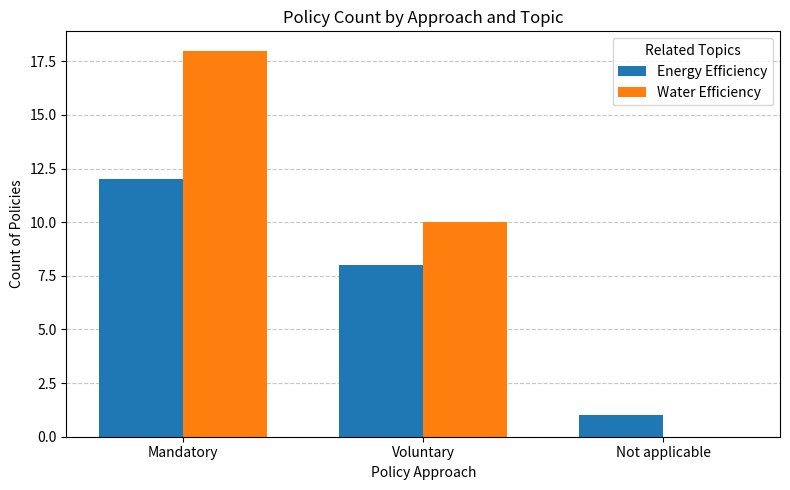

How many groups of bars are there?

3